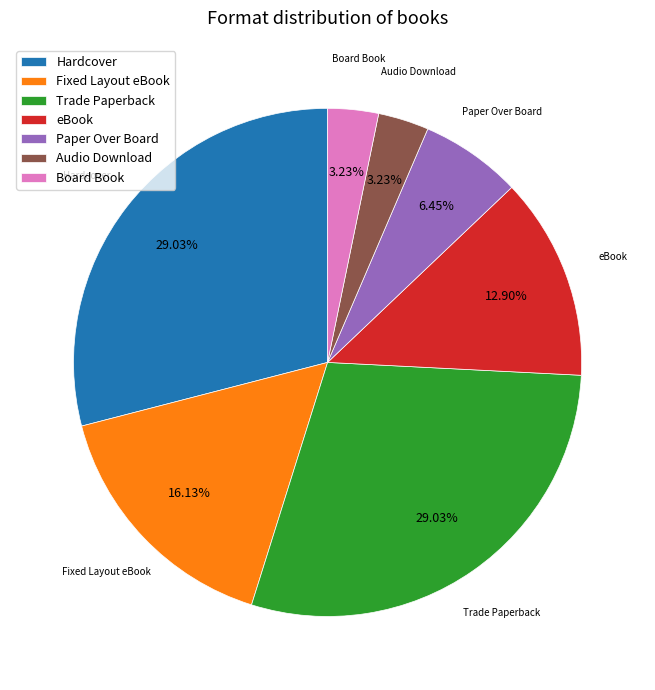

What is the ratio of the value at Hardcover to the value at Fixed Layout eBook?

1.8